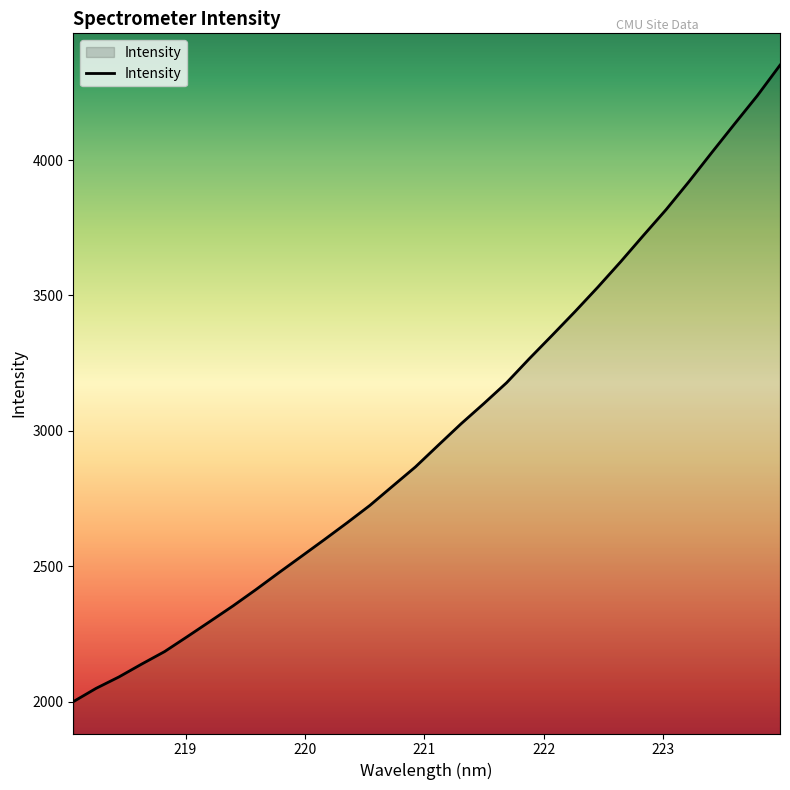

What is the minimum value shown in the chart?

1999.8